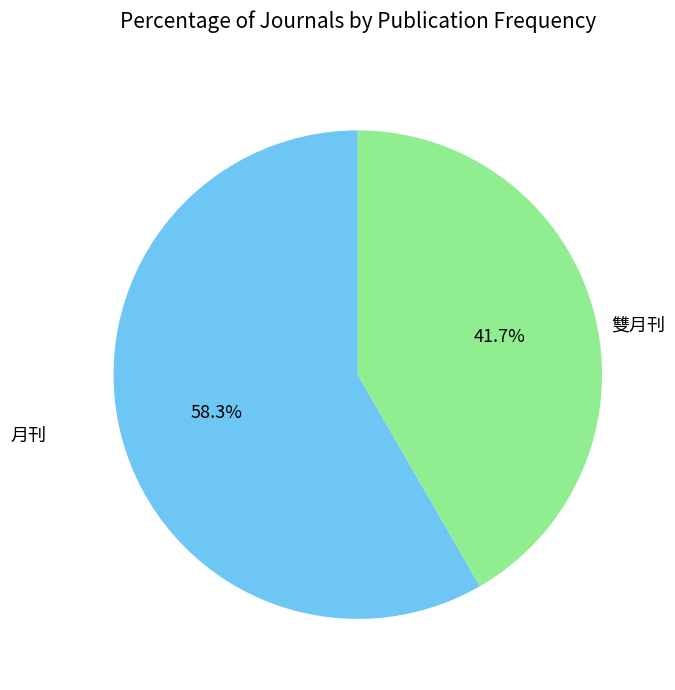

Between 雙月刊 and 月刊, which is larger?

月刊